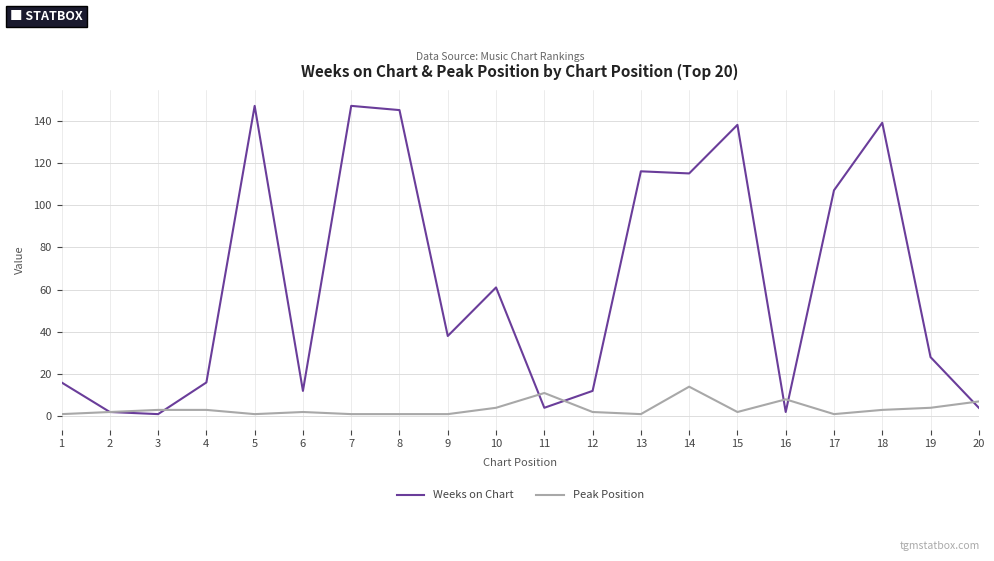

True or false: Weeks on Chart has more than 0 points higher than both neighbors.

True